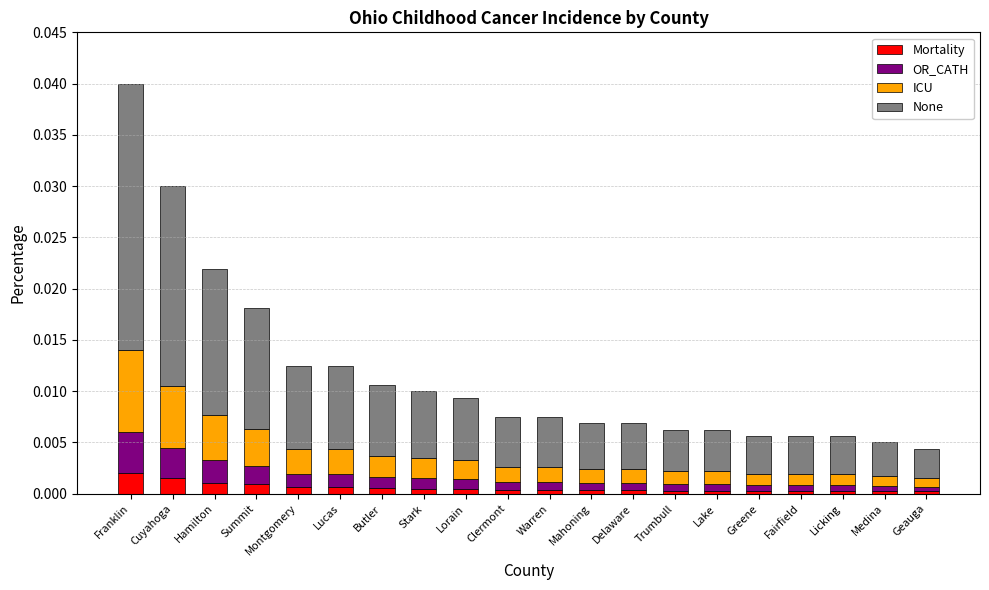

How many series are shown in this chart?

4